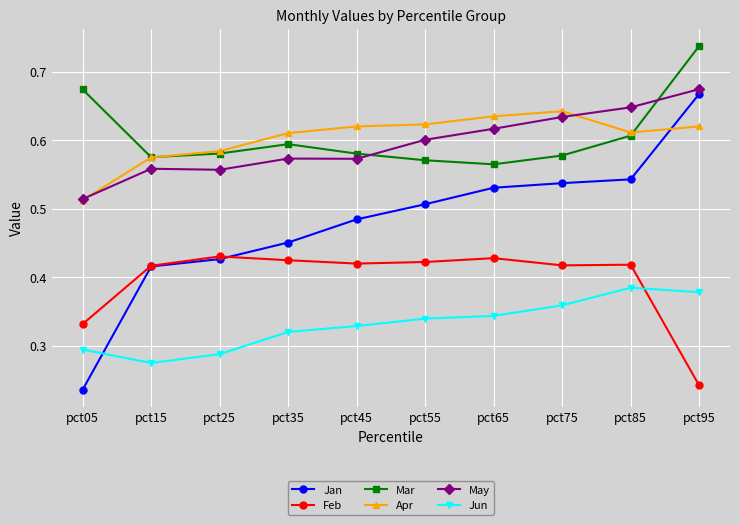

What are all the series names shown in the legend?

Jan, Feb, Mar, Apr, May, Jun